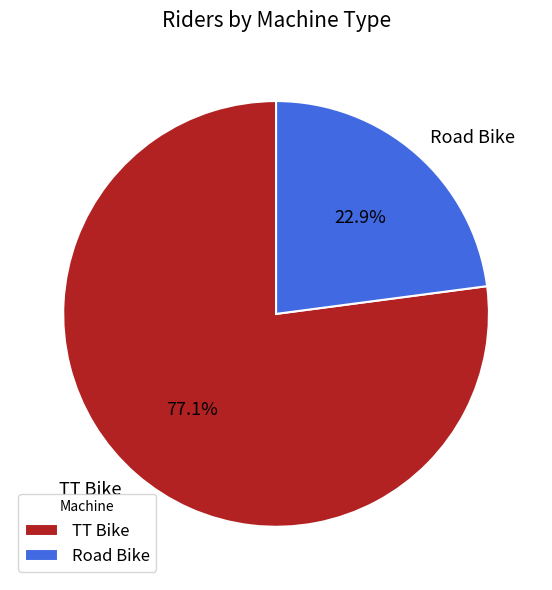

What percentage is the Road Bike slice, to the nearest percent?

23%